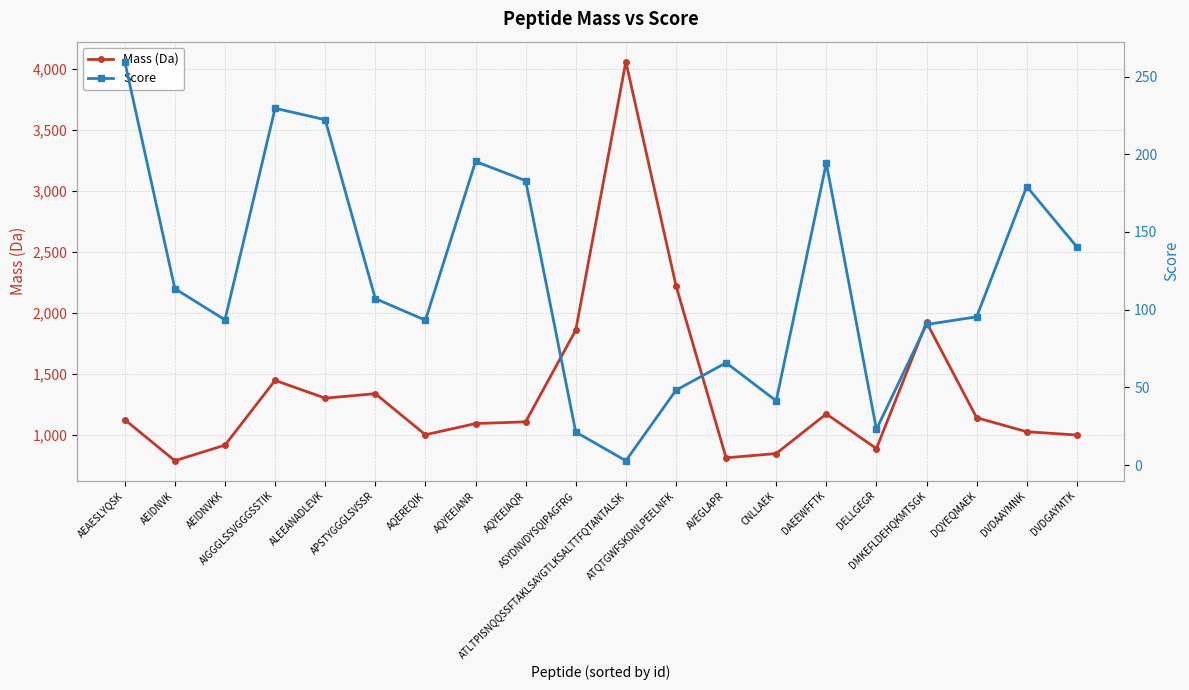

Where is the first local maximum for Mass (Da)?

AIGGGLSSVGGGSSTIK